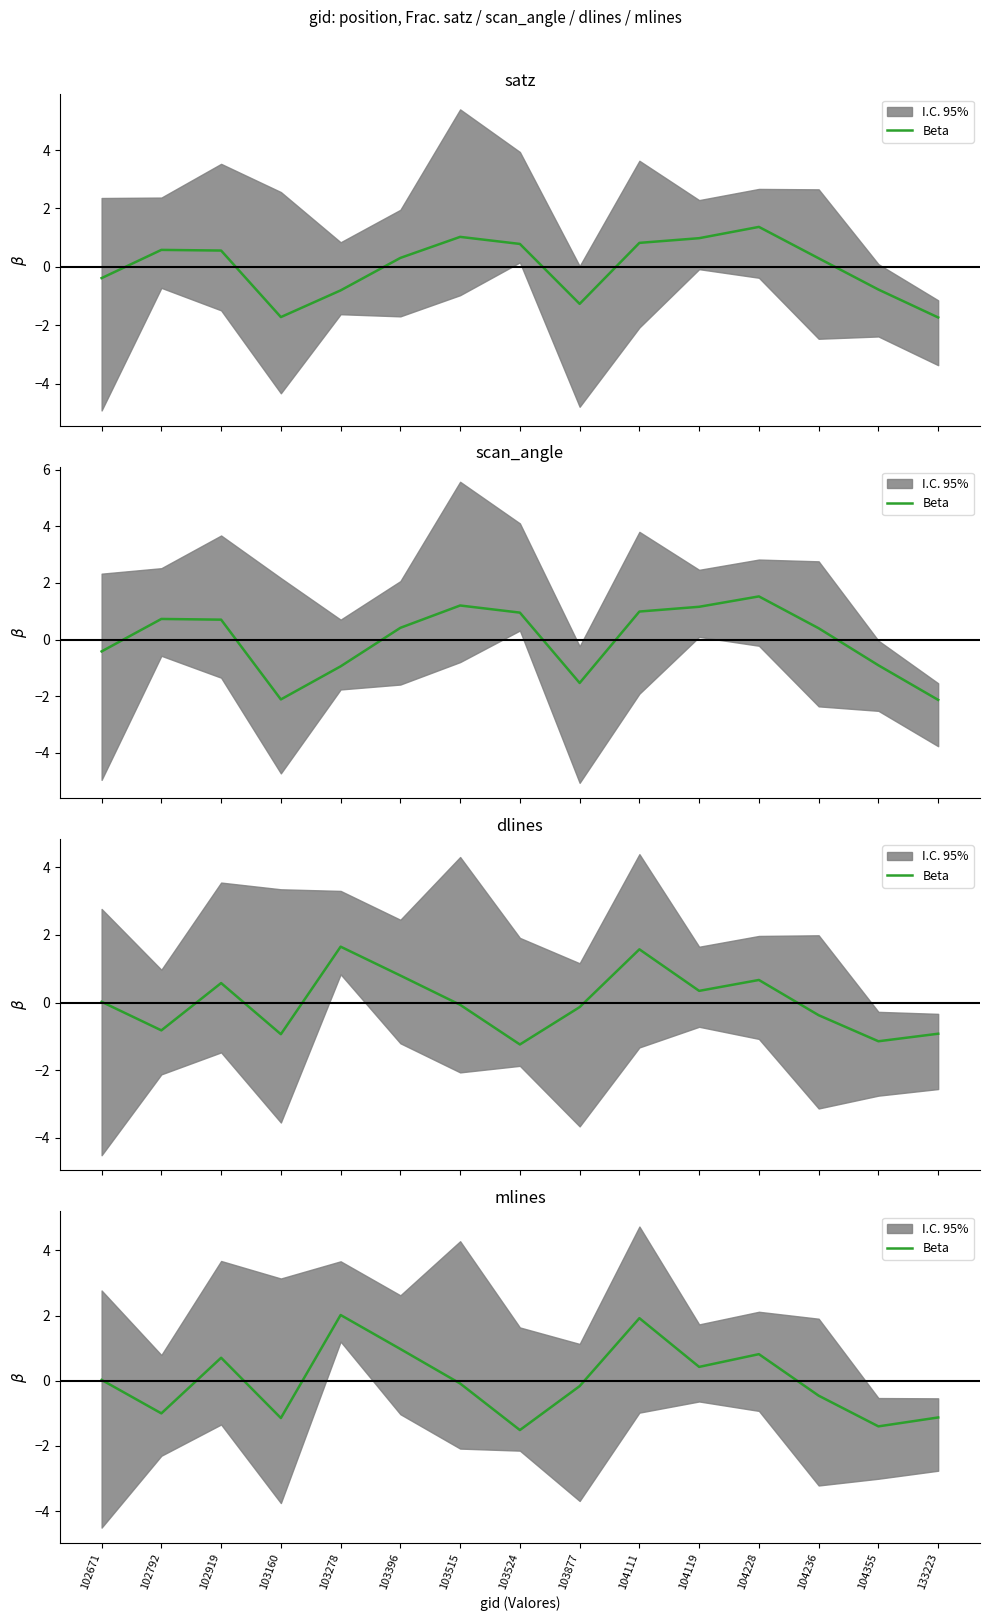

How many values are below 0?

8